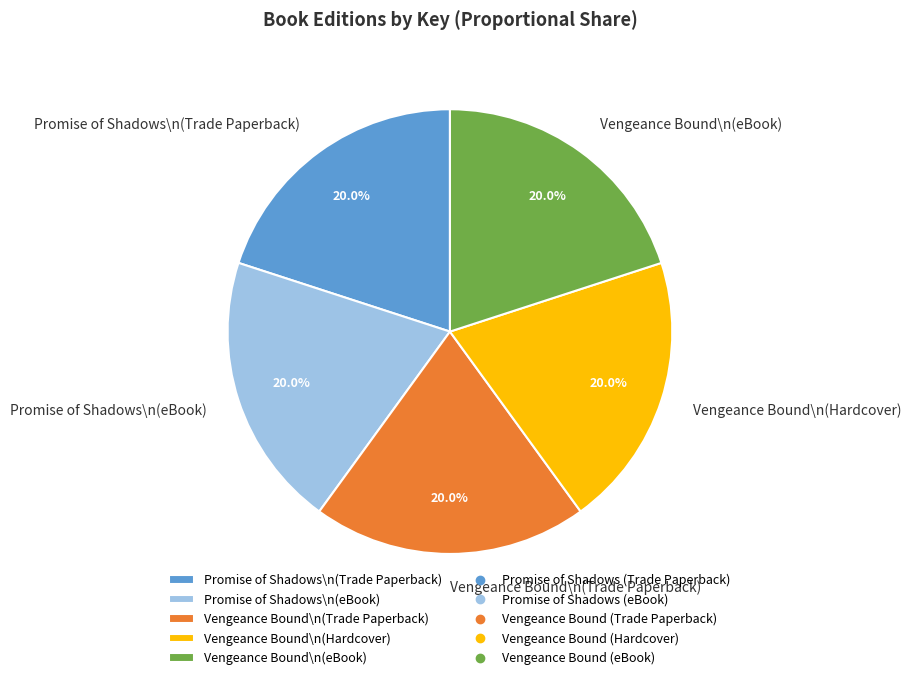

Does Vengeance Bound\n(Trade Paperback) account for over 50% of the chart?

No